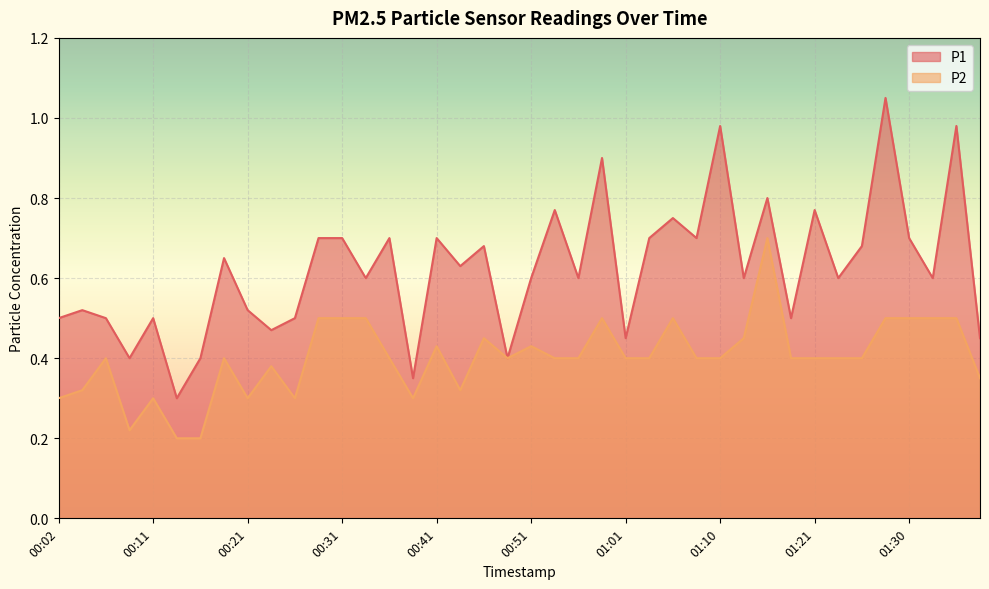

Reading right to left, transcribe all the data shown in this chart.

P1: 0.5	1.0	0.6	0.7	1.1	0.7	0.6	0.8	0.5	0.8	0.6	1.0	0.7	0.8	0.7	0.5	0.9	0.6	0.8	0.6	0.4	0.7	0.6	0.7	0.3	0.7	0.6	0.7	0.7	0.5	0.5	0.5	0.7	0.4	0.3	0.5	0.4	0.5	0.5	0.5
P2: 0.3	0.5	0.5	0.5	0.5	0.4	0.4	0.4	0.4	0.7	0.5	0.4	0.4	0.5	0.4	0.4	0.5	0.4	0.4	0.4	0.4	0.5	0.3	0.4	0.3	0.4	0.5	0.5	0.5	0.3	0.4	0.3	0.4	0.2	0.2	0.3	0.2	0.4	0.3	0.3